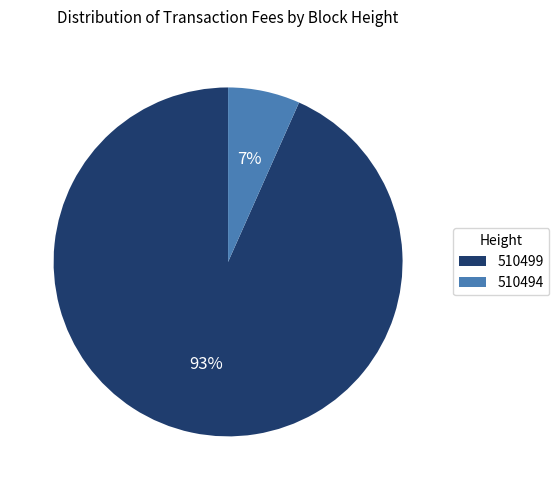

Which category has the smallest portion of the pie?

510494